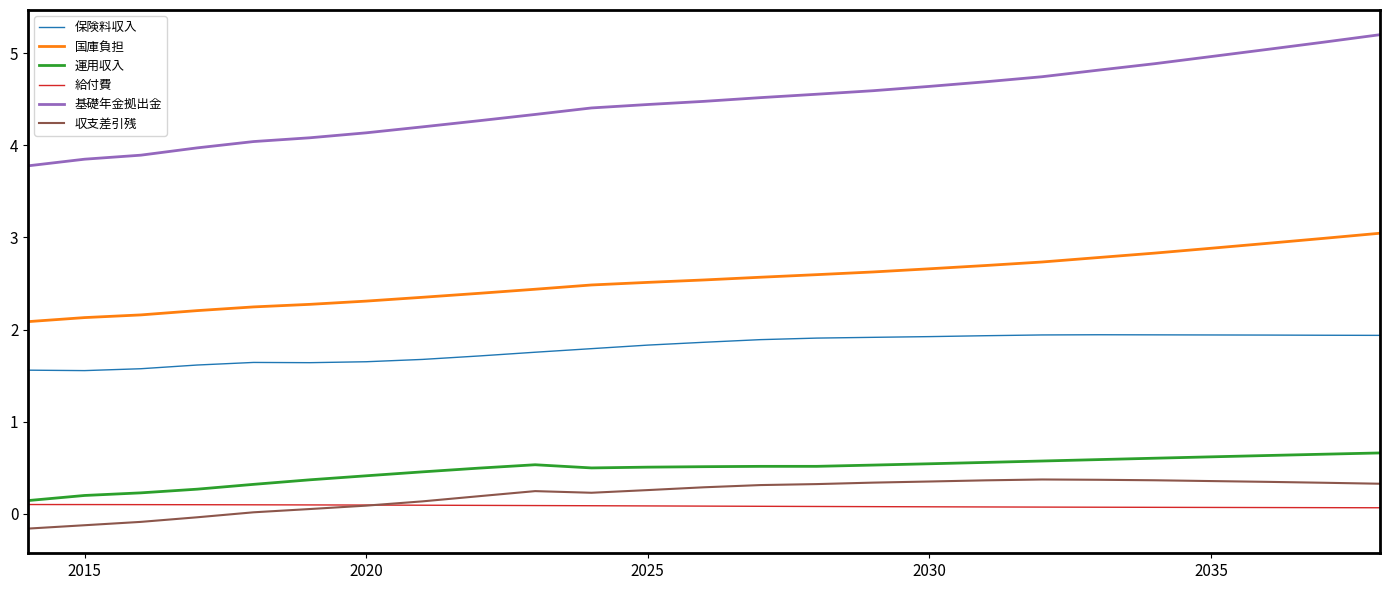

What is the minimum value for 運用収入?

0.1